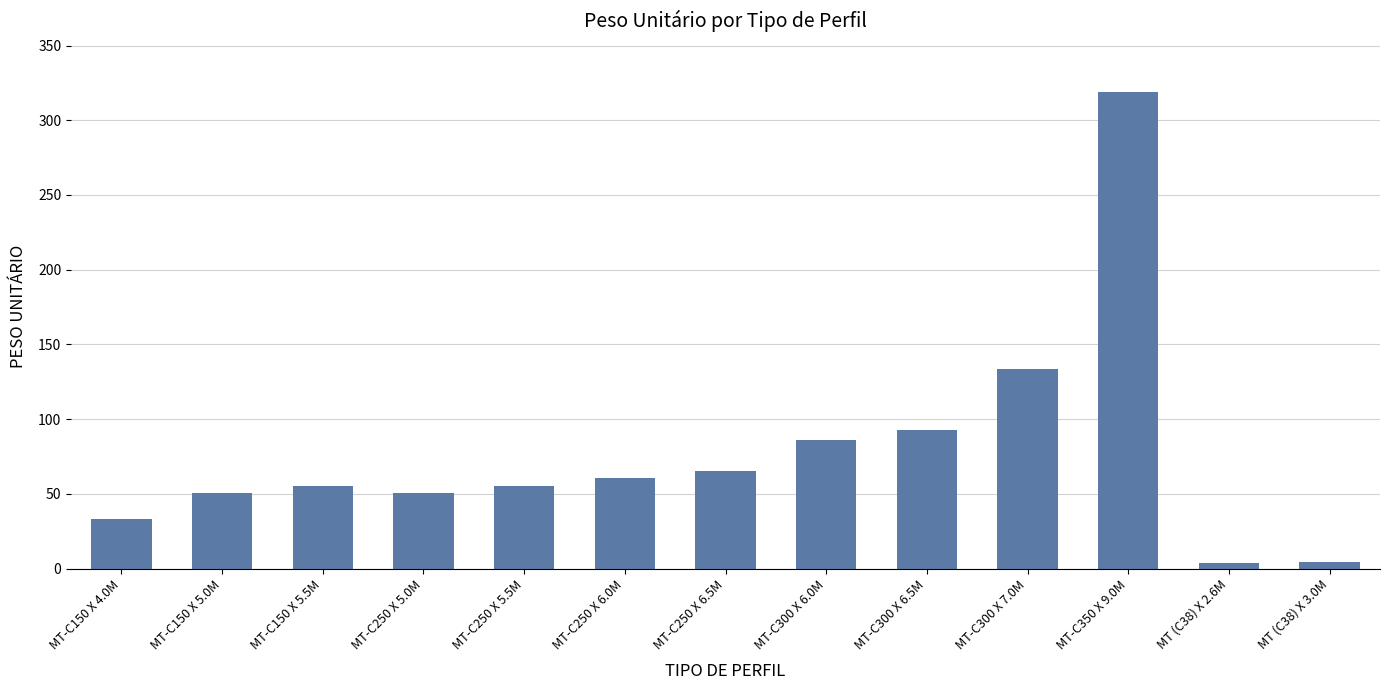

What is the difference between the values at MT-C250 X 6.5M and MT-C300 X 6.5M?

27.4